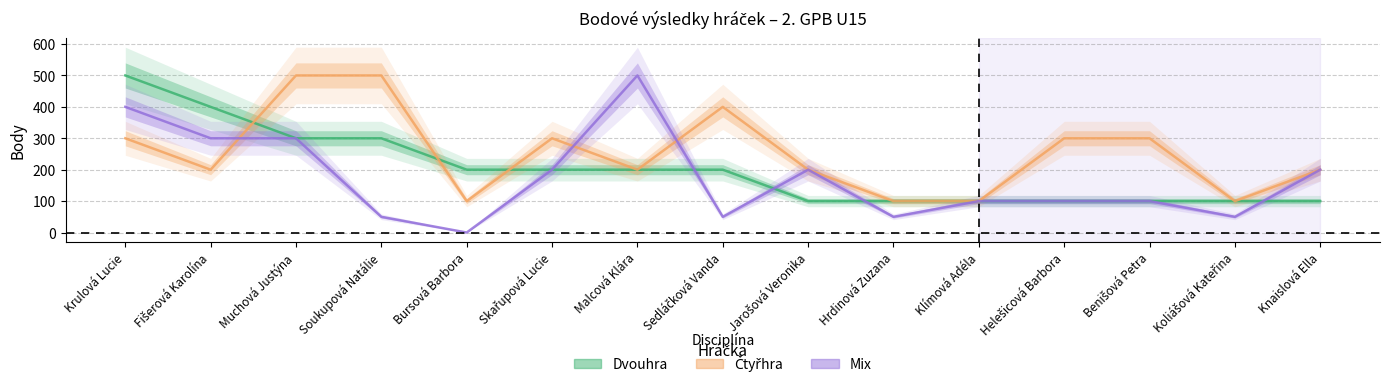

What is the label of the 6th point from the left?

Skařupová Lucie